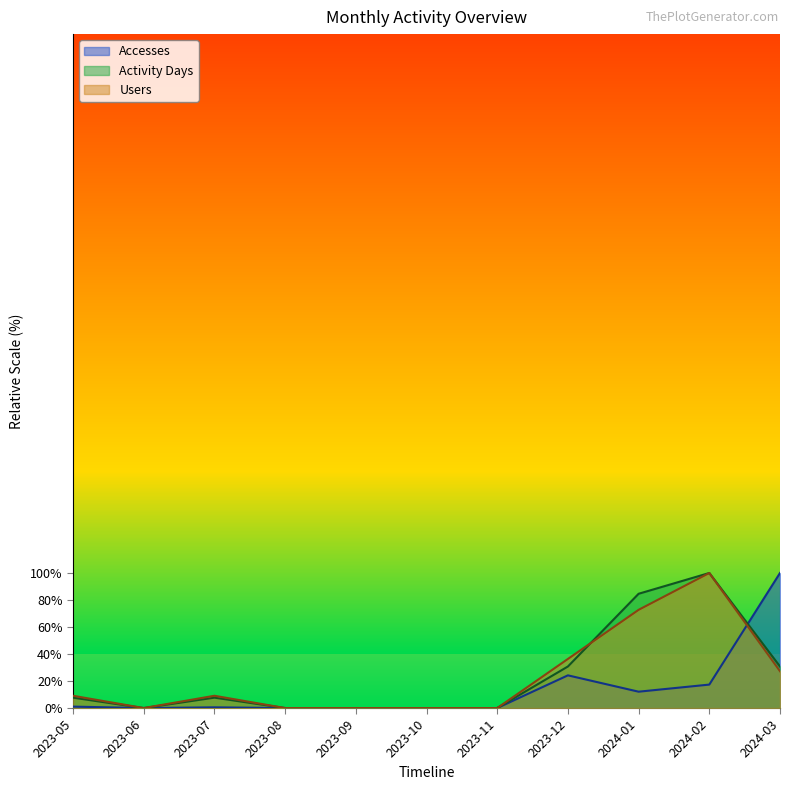

Rank the series by their maximum value, from highest to lowest.

Accesses, Activity Days, Users